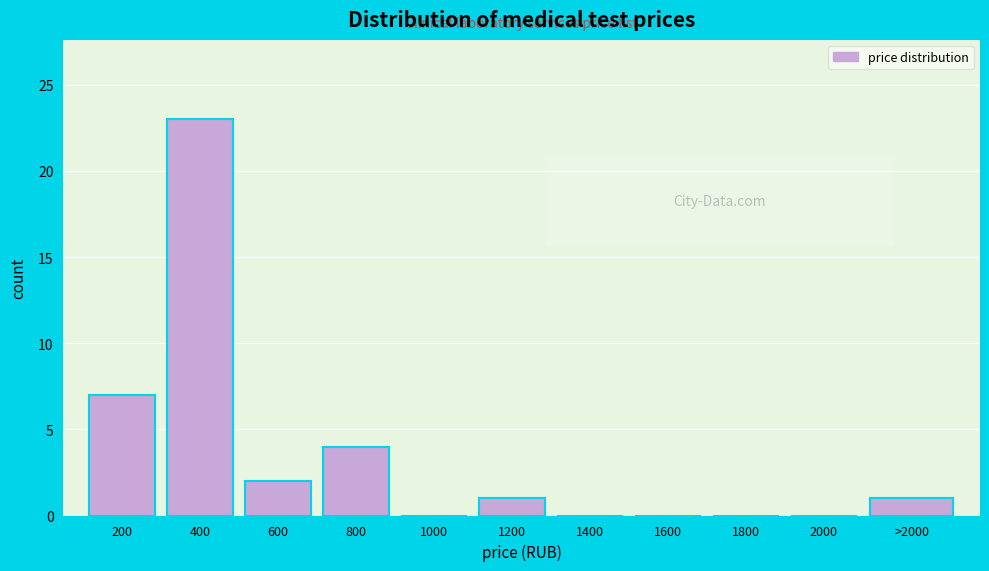

Reading left to right, list all the values displayed in this chart.

200=7	400=23	600=2	800=4	1000=0	1200=1	1400=0	1600=0	1800=0	2000=0	>2000=1